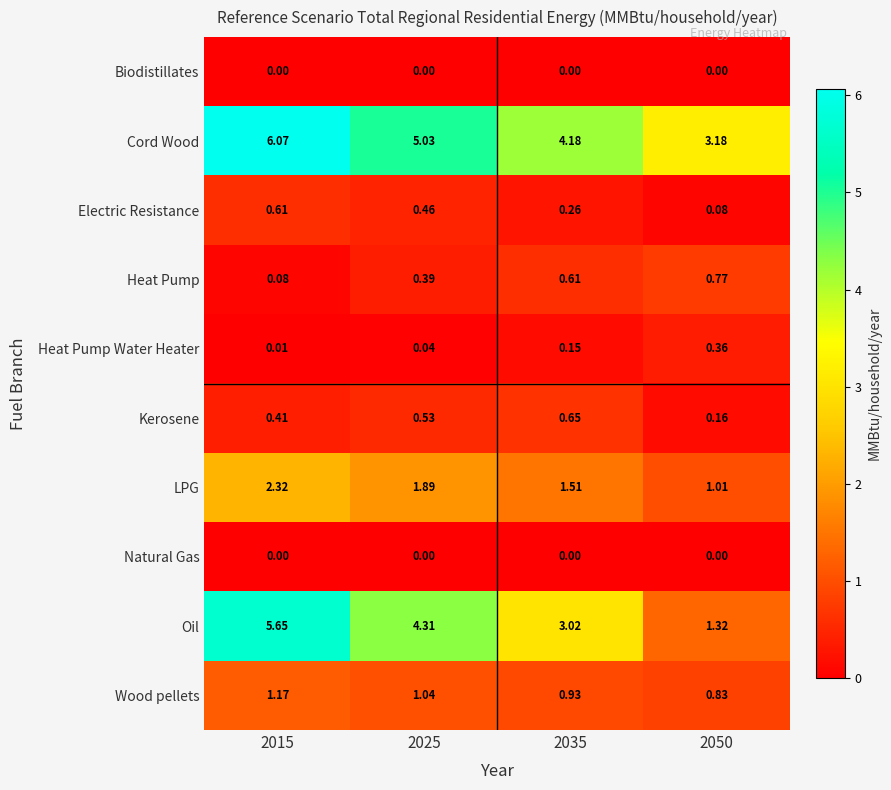

Count the number of data series in this chart.

10